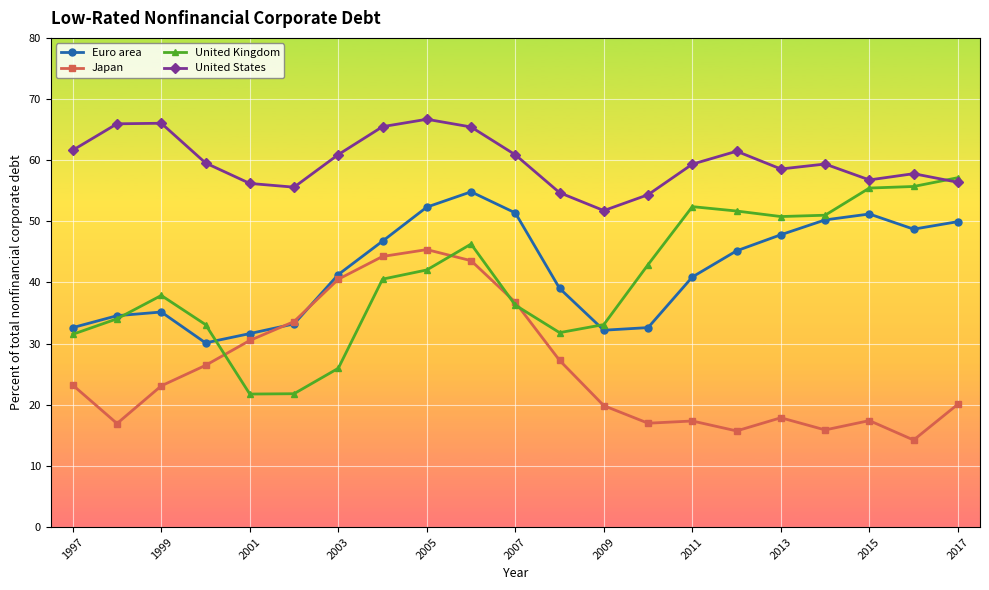

At how many categories does at least one series exceed 25?

21